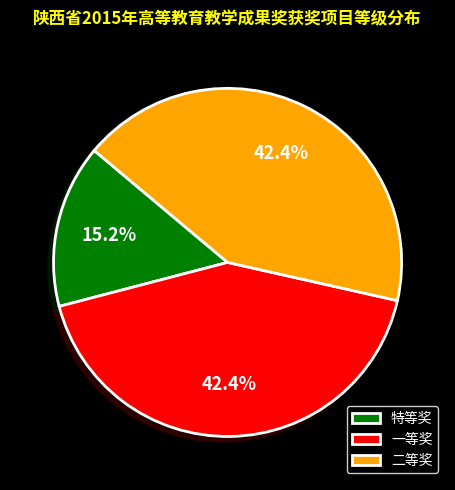

To the nearest percent, what is the average slice percentage?

33%